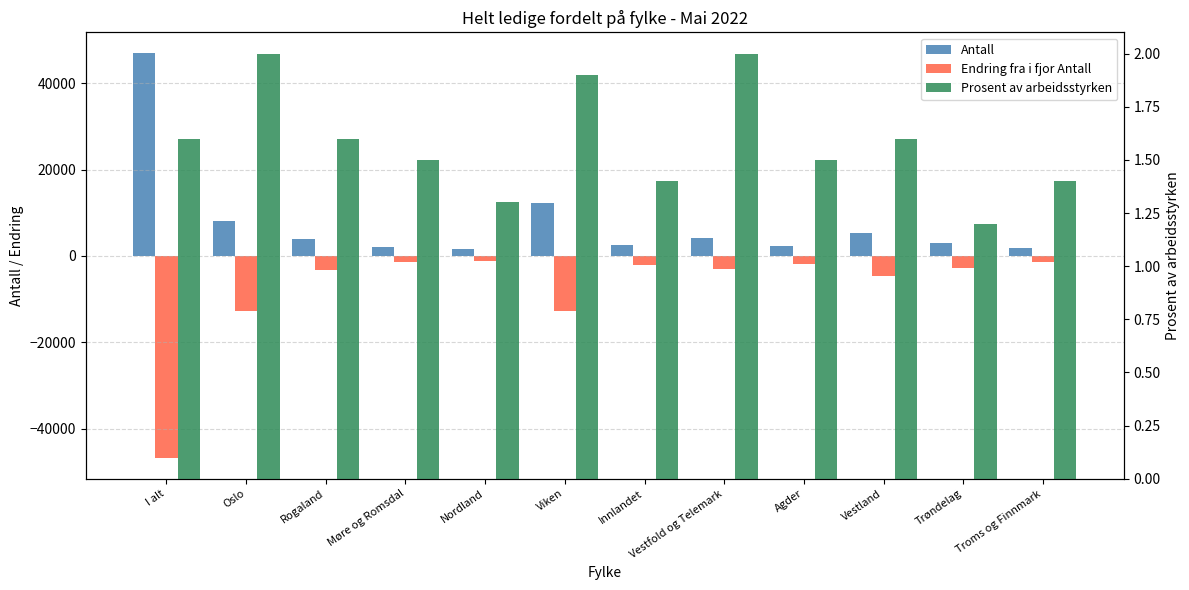

At which category does the chart reach its peak across all series?

I alt